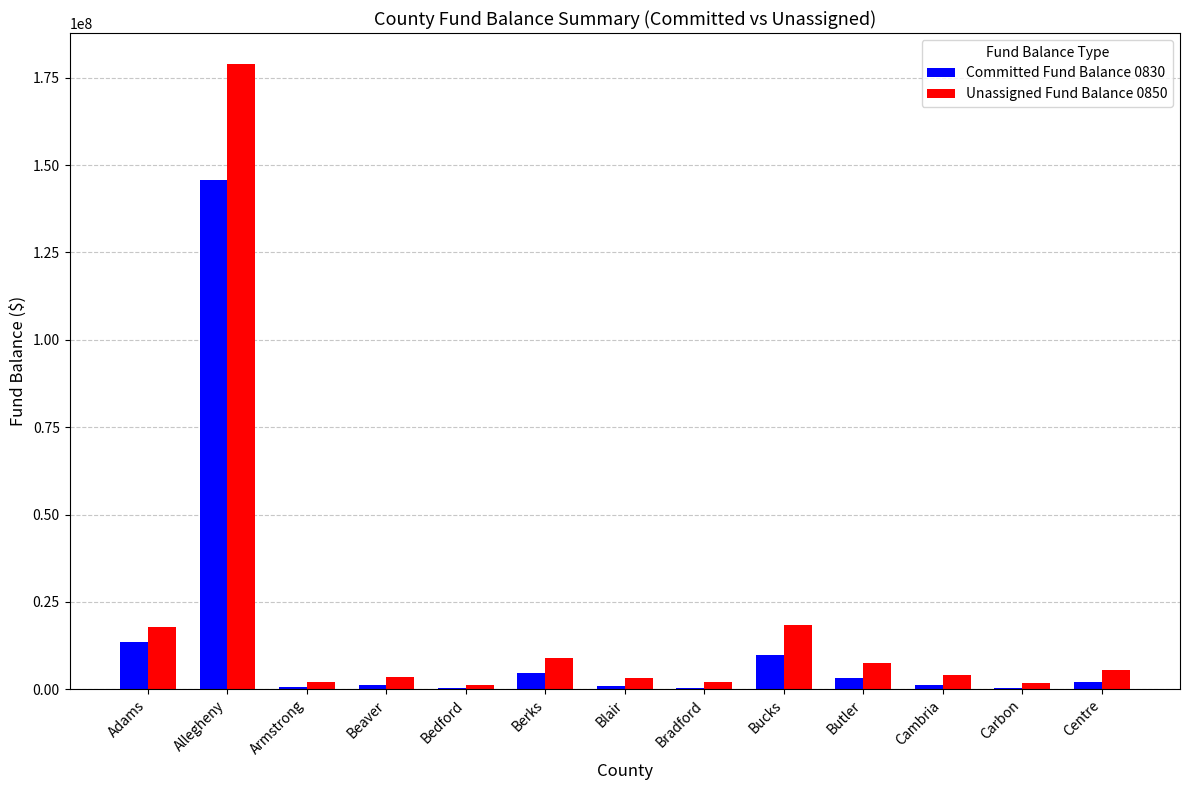

Is the value of Unassigned Fund Balance 0850 at Armstrong greater than the value of Committed Fund Balance 0830 at Bucks?

No